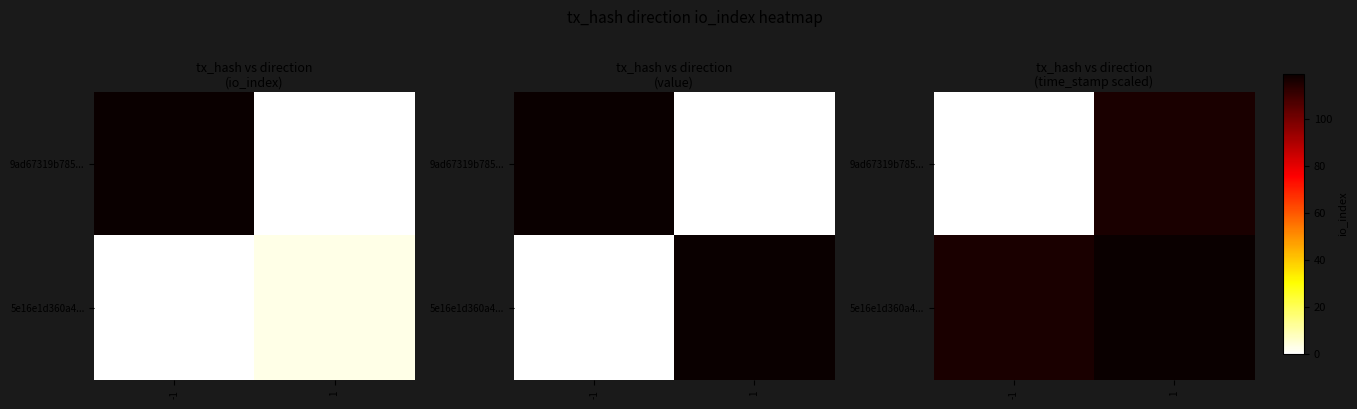

What is the difference between the maximum and minimum values in the 5e16e1d360a4... series?

3